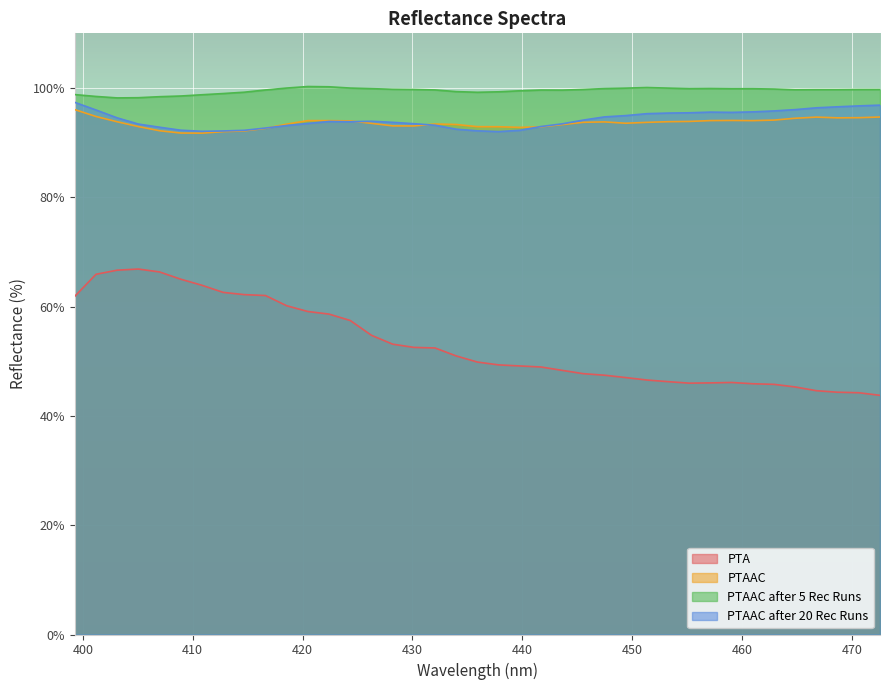

The value of PTA at 443.62768 is 48.3. True or false?

True